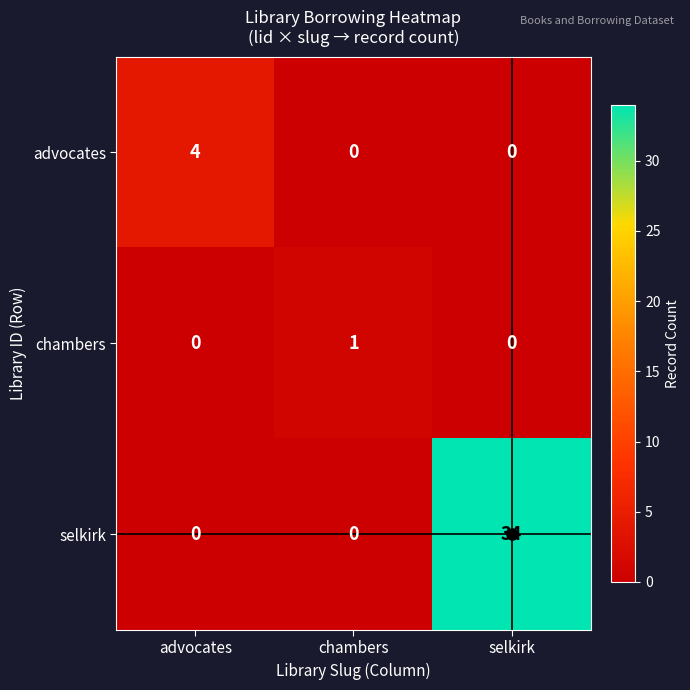

Which category has the highest value in the selkirk series?

selkirk